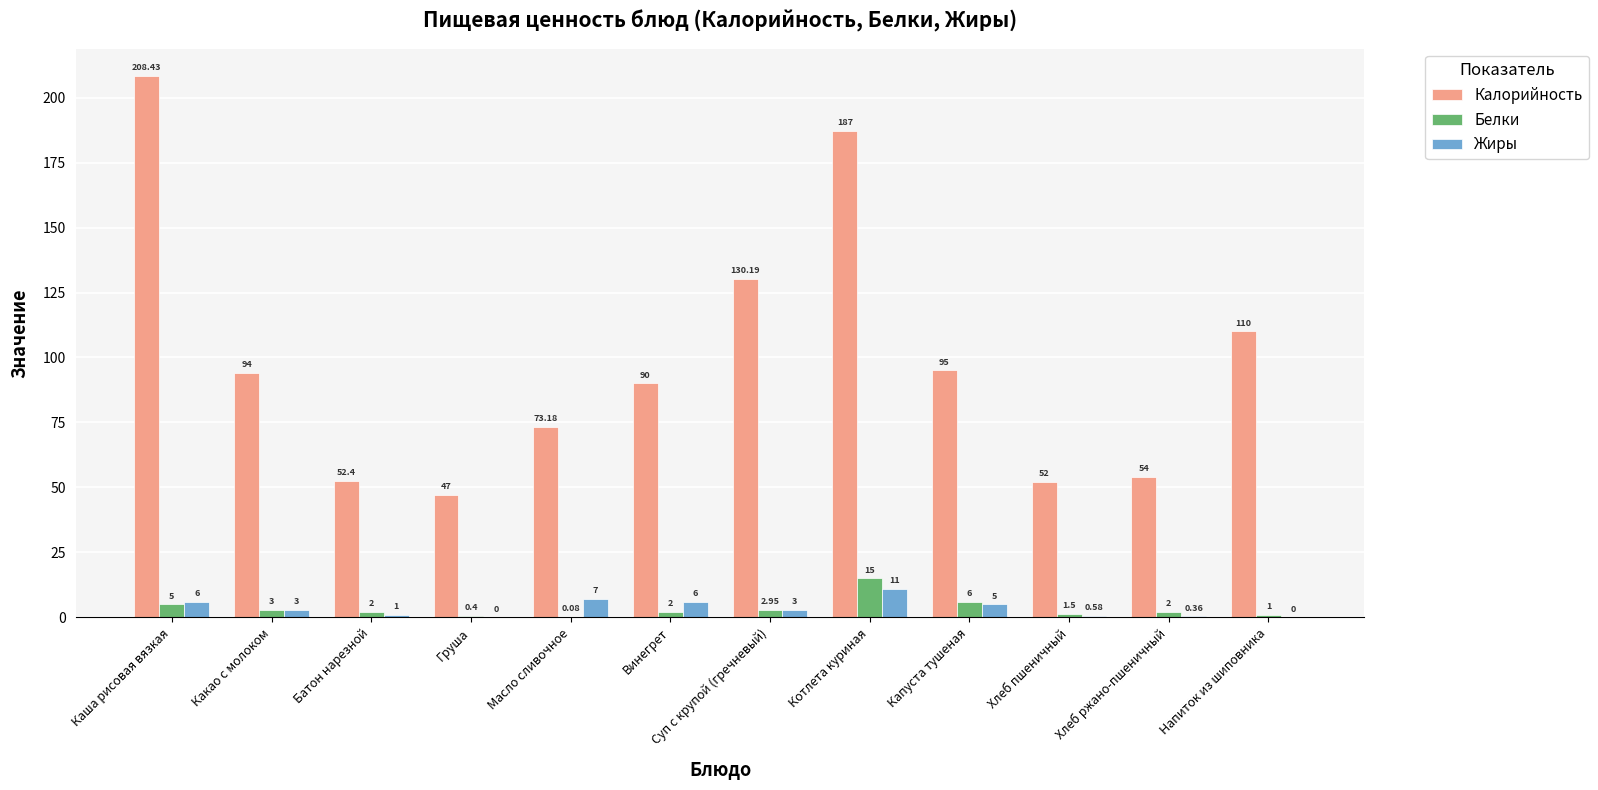

Where does the Калорийность series first go above 94?

Каша рисовая вязкая